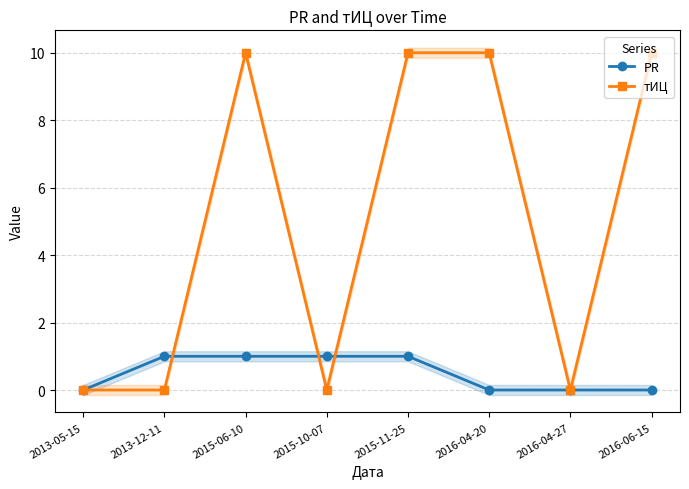

Which series changed the most between 2013-05-15 and 2015-10-07?

PR